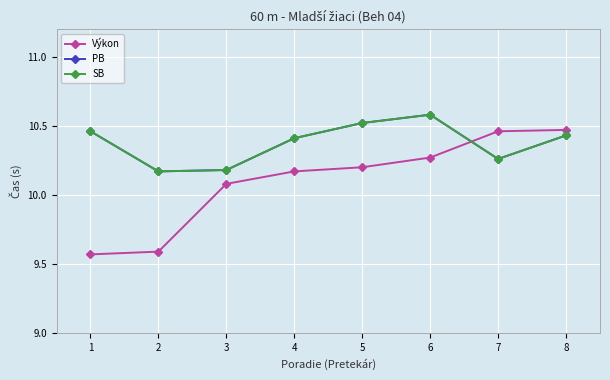

Is it true that Výkon equals 13.5 at 6?

False